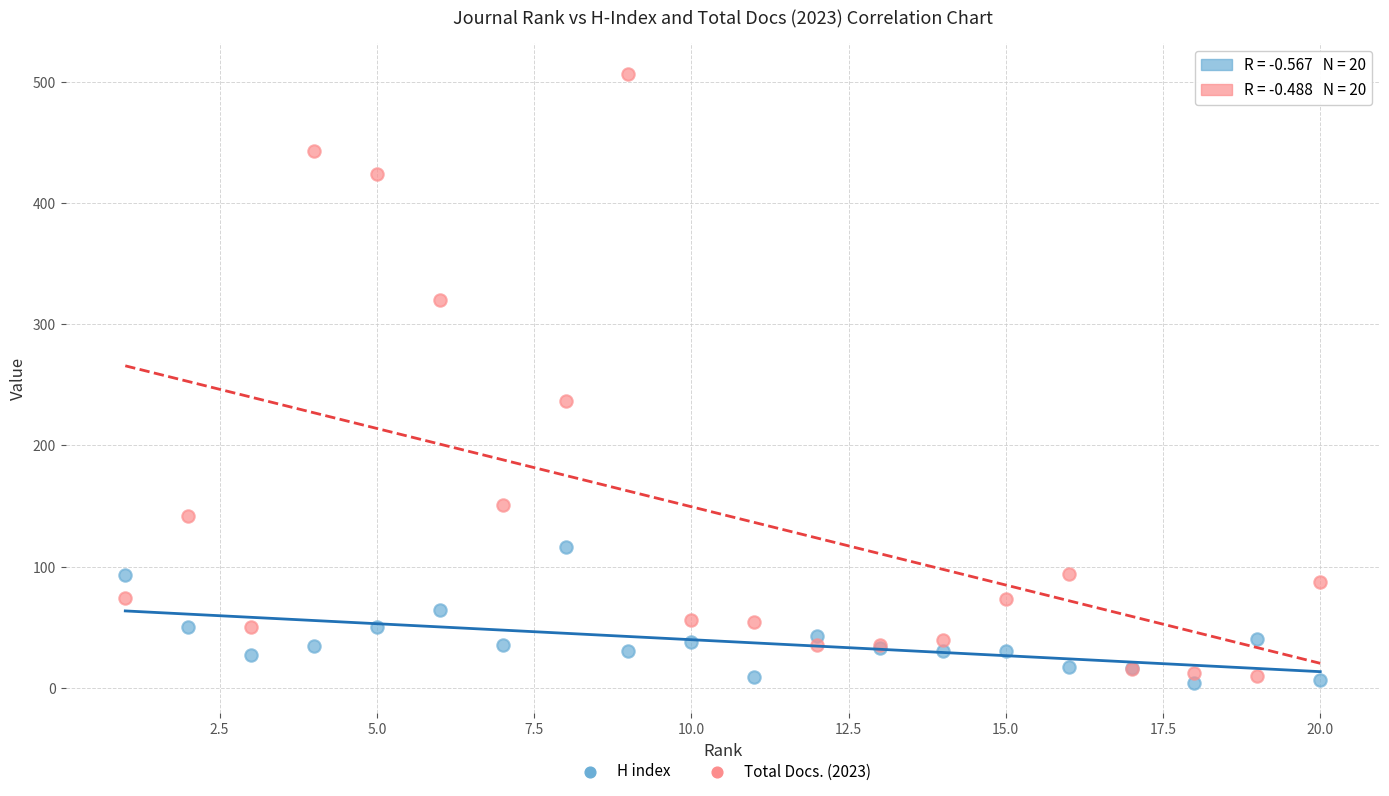

Across all series, what Y value is closest to 255?

237